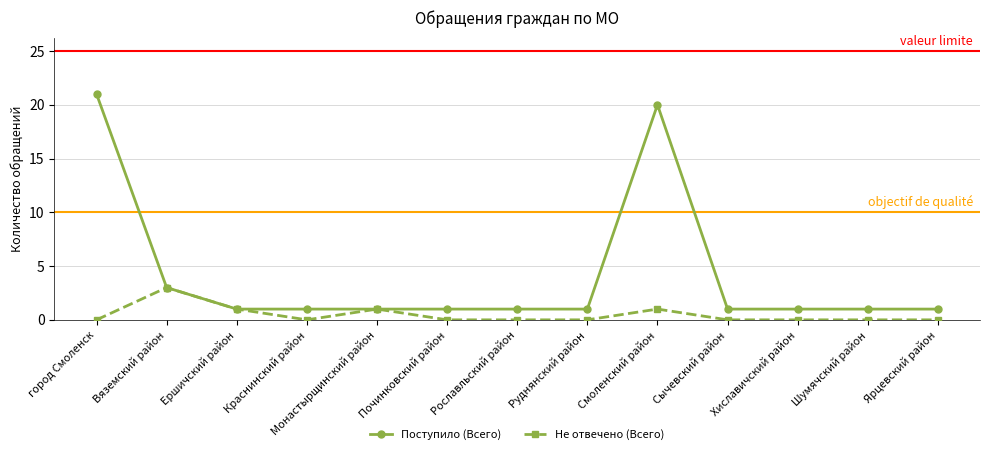

What is the maximum value shown in the chart?

21